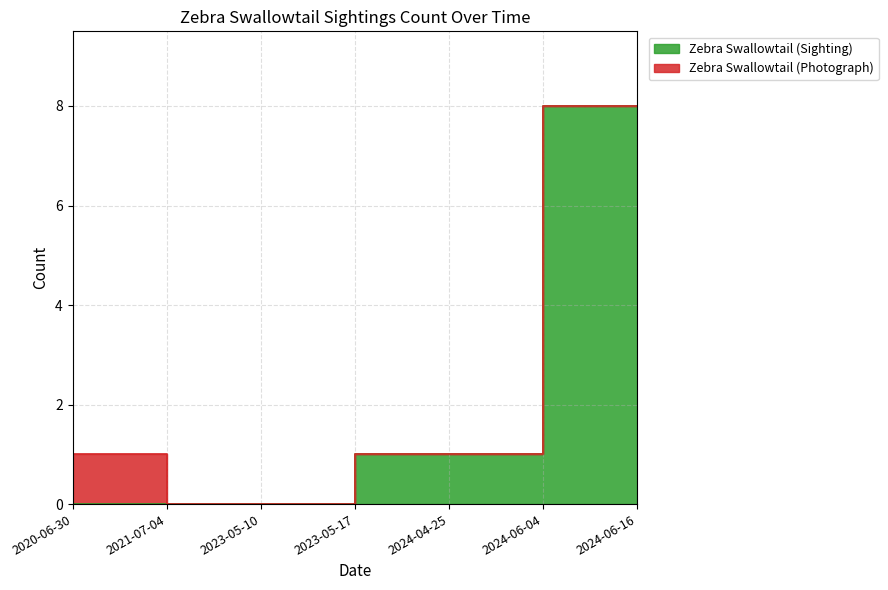

Does the chart display data point markers on the line(s)?

No